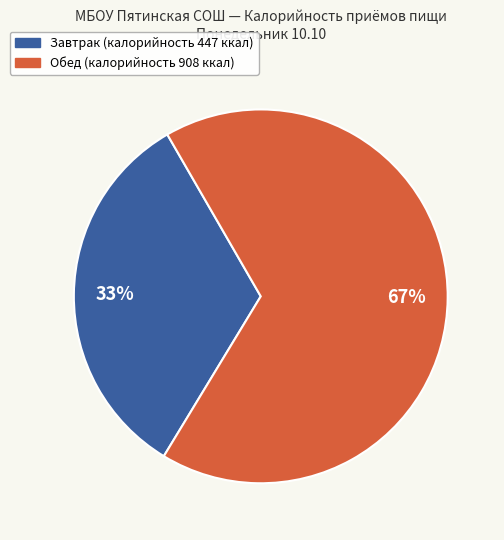

Is there any slice that represents more than half of the pie?

Yes